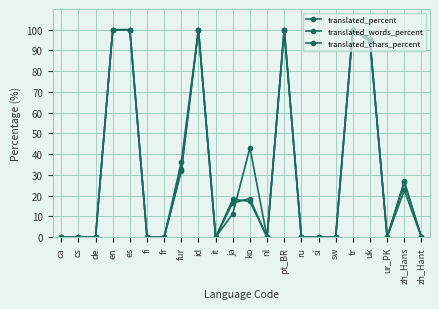

How many data points does each series have?

22